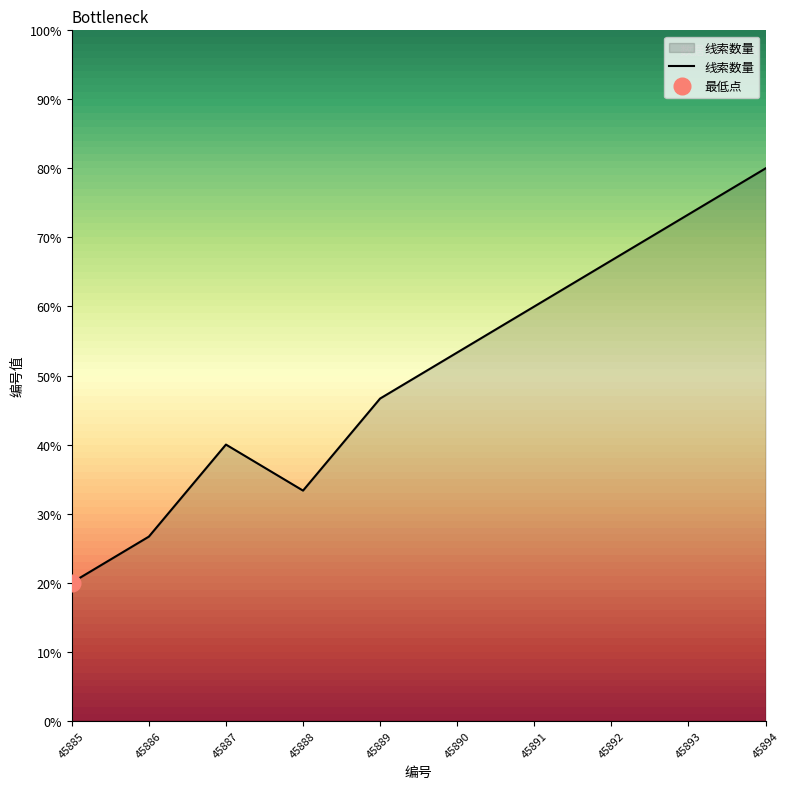

What value does the data have at 45892?

66.7